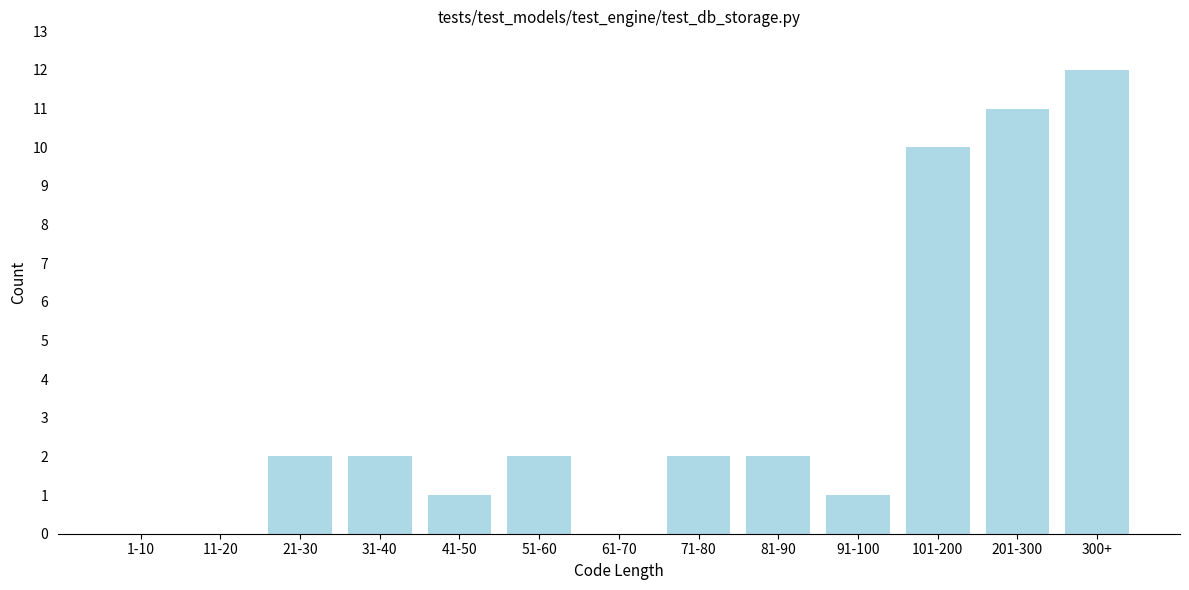

Reading left to right, extract all data points from this chart.

1-10=0	11-20=0	21-30=2	31-40=2	41-50=1	51-60=2	61-70=0	71-80=2	81-90=2	91-100=1	101-200=10	201-300=11	300+=12